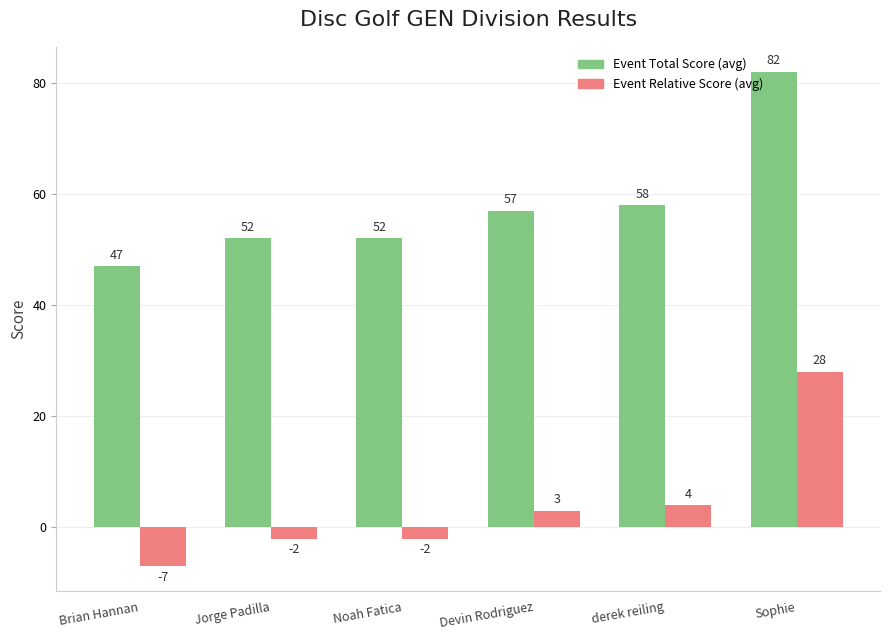

What is the spread (max minus min) of values at Jorge Padilla?

54